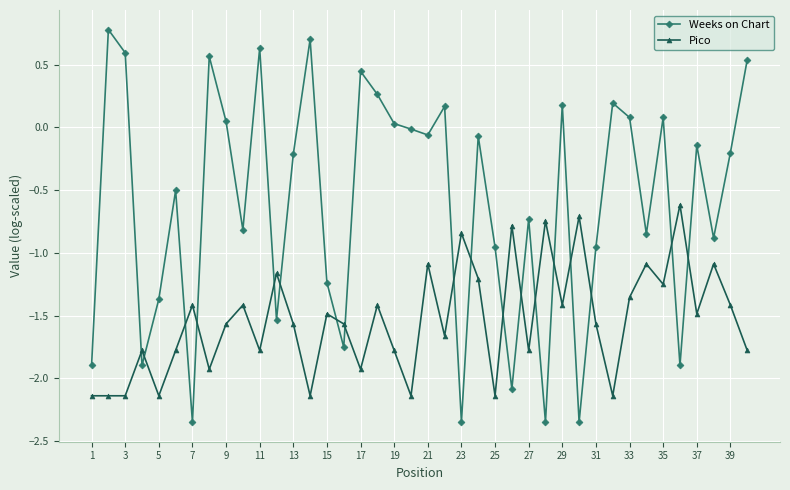

What is the greatest value displayed?

0.8